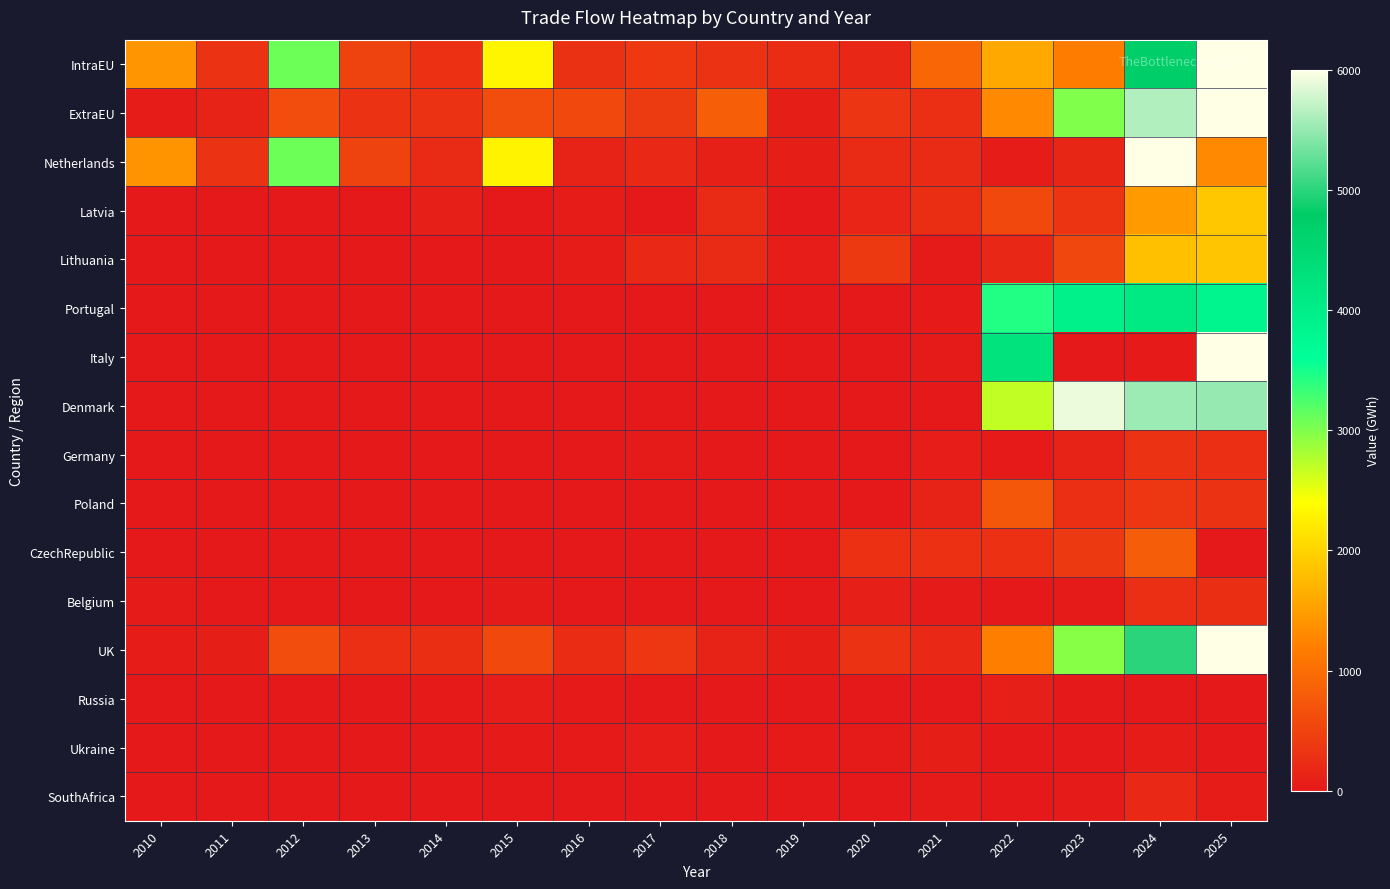

Reading right to left, list all the values displayed in this chart.

IntraEU: 2025=16869.4	2024=4709.6	2023=1171.7	2022=1595.4	2021=907.2	2020=174.4	2019=229.7	2018=299.9	2017=363.5	2016=281.6	2015=2312.0	2014=276.4	2013=493.2	2012=3082.6	2011=295.4	2010=1408.3
ExtraEU: 2025=12015.0	2024=5631.2	2023=2993.4	2022=1289.8	2021=260.9	2020=335.6	2019=63.3	2018=822.6	2017=406.4	2016=573.2	2015=618.2	2014=312.3	2013=310.0	2012=615.9	2011=108.4	2010=45.7
Netherlands: 2025=1291.6	2024=9881.2	2023=162.7	2022=36.7	2021=208.0	2020=208.0	2019=69.9	2018=92.0	2017=187.2	2016=124.8	2015=2288.0	2014=204.3	2013=493.2	2012=3082.6	2011=295.4	2010=1383.7
Latvia: 2025=1878.0	2024=1465.2	2023=325.9	2022=553.7	2021=246.3	2020=141.5	2019=0.0	2018=206.1	2017=0.0	2016=40.5	2015=0.0	2014=71.1	2013=0.0	2012=0.0	2011=0.0	2010=0.0
Lithuania: 2025=1868.1	2024=1805.1	2023=544.4	2022=175.0	2021=26.1	2020=385.7	2019=49.0	2018=210.2	2017=195.8	2016=40.8	2015=0.0	2014=0.0	2013=1.0	2012=0.0	2011=0.0	2010=0.0
Portugal: 2025=3810.4	2024=4084.9	2023=3947.6	2022=3438.7	2021=16.0	2020=0.0	2019=0.0	2018=0.0	2017=0.0	2016=0.0	2015=0.0	2014=0.0	2013=0.0	2012=0.0	2011=0.0	2010=0.0
Italy: 2025=9034.0	2024=12.6	2023=6.9	2022=4252.7	2021=28.0	2020=0.0	2019=0.0	2018=0.0	2017=0.0	2016=0.0	2015=0.0	2014=0.0	2013=0.0	2012=0.0	2011=0.0	2010=0.0
Denmark: 2025=5500.0	2024=5540.0	2023=5903.2	2022=2694.2	2021=0.0	2020=1.6	2019=0.0	2018=0.0	2017=0.0	2016=0.0	2015=0.0	2014=0.0	2013=0.0	2012=0.0	2011=0.0	2010=0.0
Germany: 2025=259.7	2024=293.4	2023=114.6	2022=17.6	2021=48.0	2020=0.0	2019=0.0	2018=0.0	2017=24.0	2016=0.0	2015=0.0	2014=0.0	2013=0.0	2012=0.0	2011=0.0	2010=0.0
Poland: 2025=309.3	2024=355.0	2023=263.2	2022=737.8	2021=107.9	2020=2.2	2019=0.0	2018=0.0	2017=0.0	2016=0.0	2015=0.0	2014=0.0	2013=0.0	2012=0.0	2011=0.0	2010=0.0
CzechRepublic: 2025=0.0	2024=806.0	2023=378.0	2022=270.7	2021=270.0	2020=270.0	2019=0.0	2018=0.0	2017=0.0	2016=0.0	2015=0.0	2014=0.0	2013=0.0	2012=0.0	2011=0.0	2010=0.0
Belgium: 2025=251.7	2024=265.8	2023=25.3	2022=11.2	2021=24.0	2020=74.9	2019=0.0	2018=0.0	2017=0.0	2016=0.0	2015=24.0	2014=0.0	2013=0.0	2012=0.0	2011=0.0	2010=24.6
UK: 2025=11899.5	2024=4996.7	2023=2953.3	2022=1194.8	2021=194.7	2020=311.6	2019=63.3	2018=128.6	2017=357.9	2016=231.3	2015=566.2	2014=255.1	2013=261.6	2012=615.9	2011=68.4	2010=36.6
Russia: 2025=0.0	2024=0.0	2023=0.0	2022=73.0	2021=0.0	2020=0.0	2019=0.0	2018=0.0	2017=0.0	2016=22.2	2015=48.2	2014=22.1	2013=0.0	2012=0.0	2011=0.0	2010=0.0
Ukraine: 2025=0.1	2024=43.6	2023=0.0	2022=0.0	2021=70.1	2020=24.8	2019=23.0	2018=0.0	2017=48.5	2016=18.0	2015=18.6	2014=0.0	2013=0.0	2012=0.0	2011=0.0	2010=0.0
SouthAfrica: 2025=39.3	2024=183.9	2023=26.6	2022=0.5	2021=24.3	2020=5.0	2019=0.0	2018=0.0	2017=0.0	2016=0.0	2015=0.0	2014=0.0	2013=0.0	2012=0.0	2011=0.0	2010=0.0